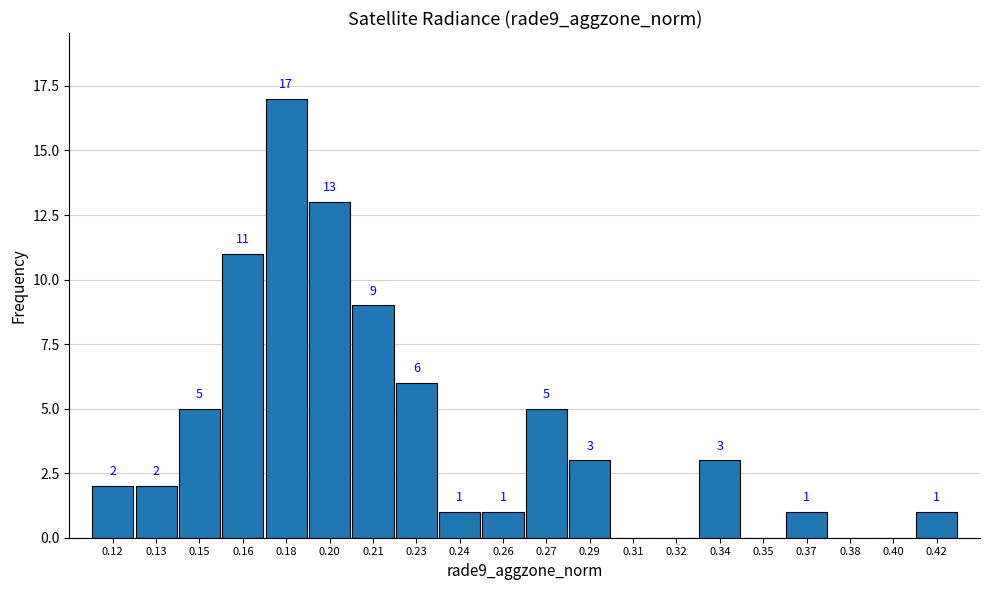

Reading left to right, list all the values displayed in this chart.

0.12=2	0.13=2	0.15=5	0.16=11	0.18=17	0.20=13	0.21=9	0.23=6	0.24=1	0.26=1	0.27=5	0.29=3	0.31=0	0.32=0	0.34=3	0.35=0	0.37=1	0.38=0	0.40=0	0.42=1